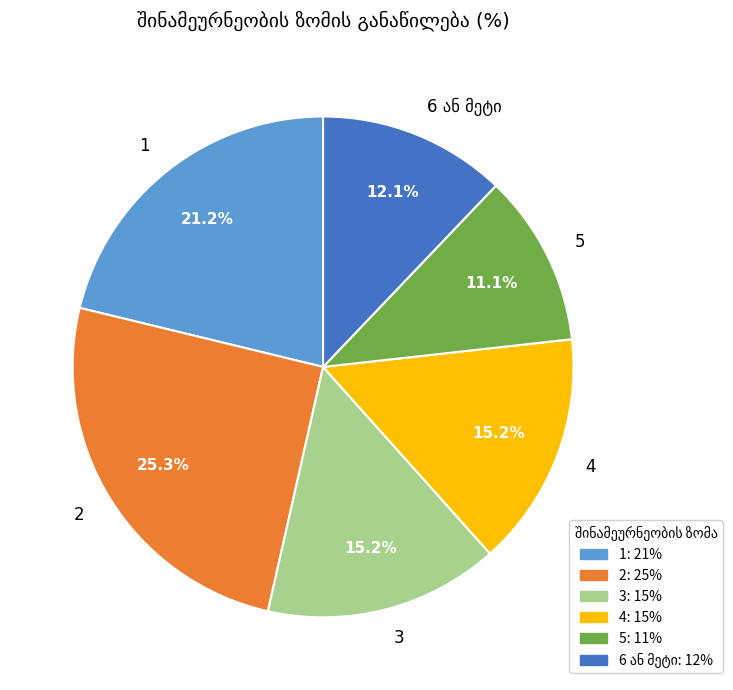

Count the number of slices in the pie.

6